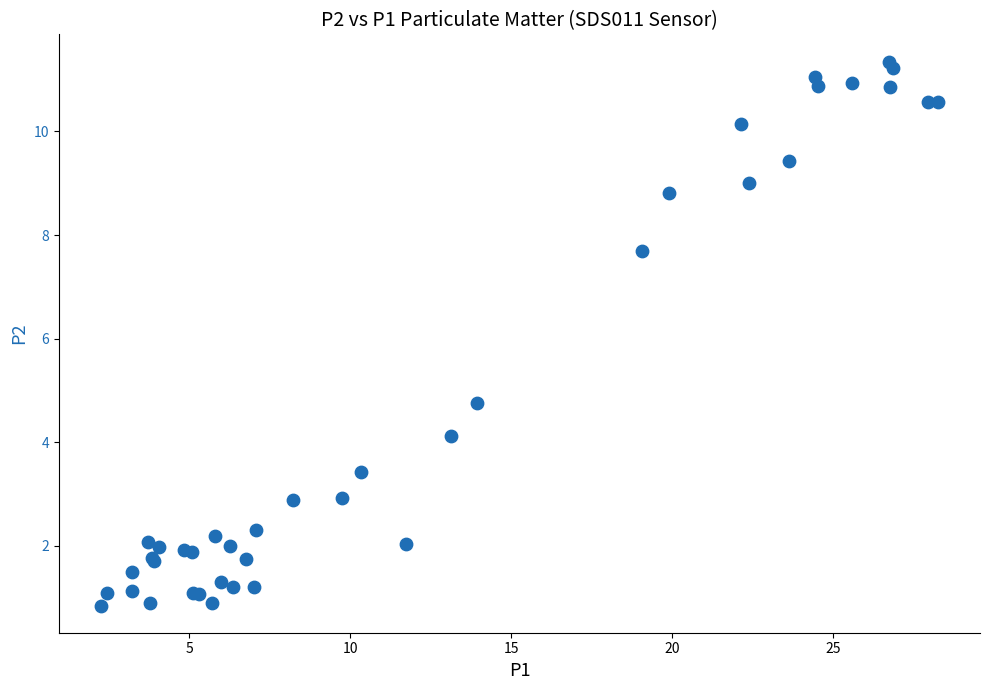

What Y value in the scatter plot is closest to 6?

4.8